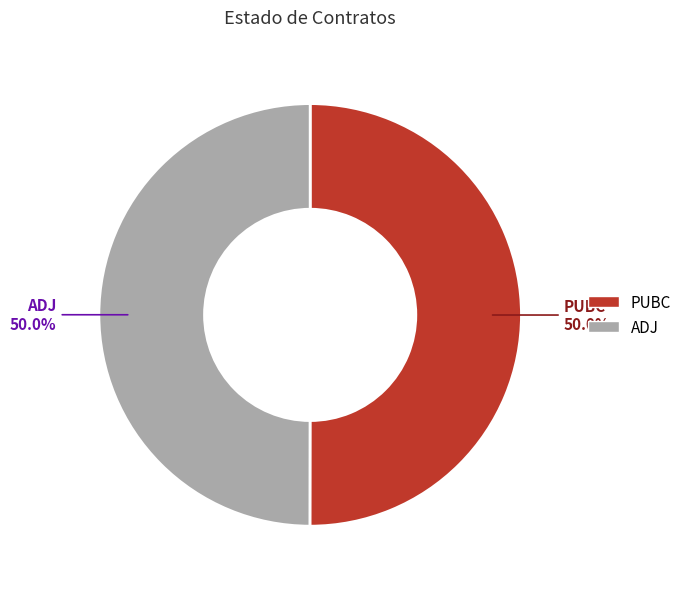

Approximately how many times larger is the value at PUBC compared to ADJ?

1.0